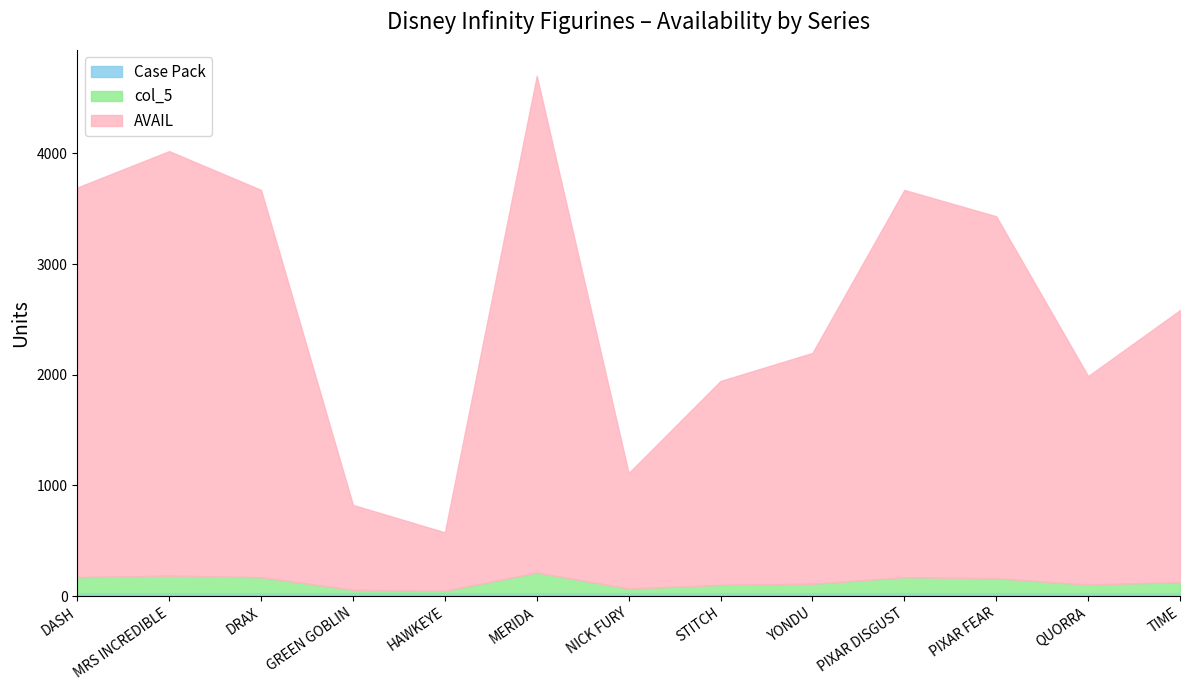

What is the sum of the col_5 values at YONDU and TIME?

190